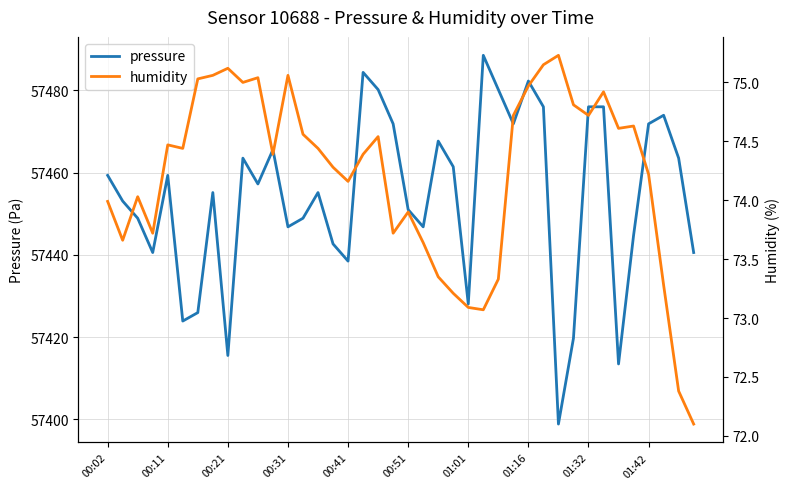

The value of pressure at 00:51 is 20616.8. True or false?

False